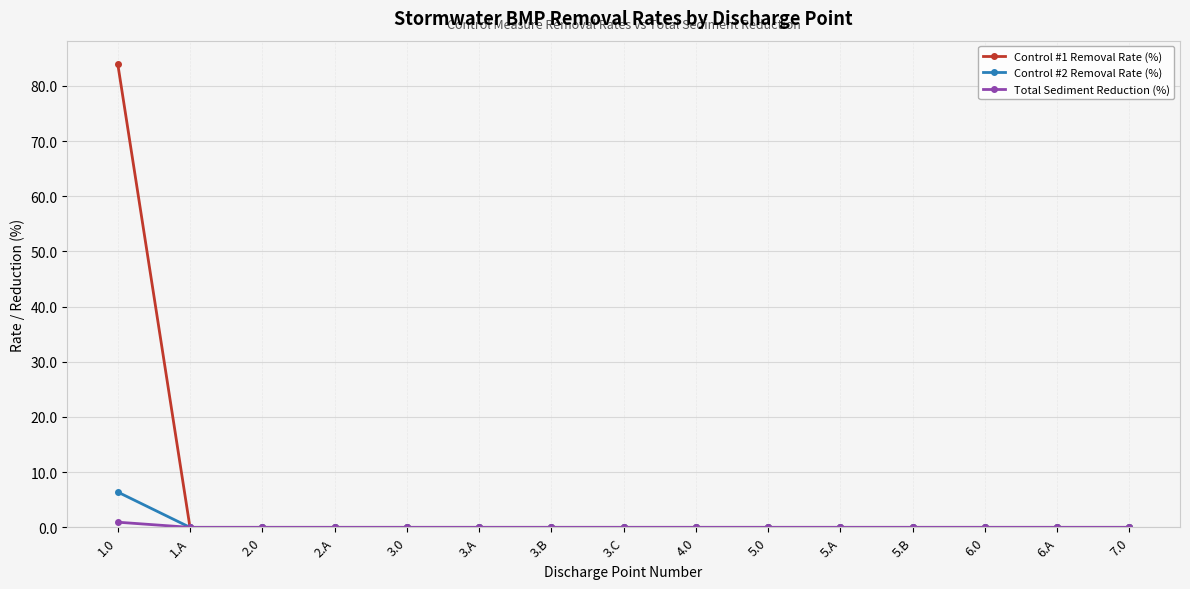

Reading left to right, transcribe all the data shown in this chart.

Control #1 Removal Rate (%): 84.0	0.0	0.0	0.0	0.0	0.0	0.0	0.0	0.0	0.0	0.0	0.0	0.0	0.0	0.0
Control #2 Removal Rate (%): 6.4	0.0	0.0	0.0	0.0	0.0	0.0	0.0	0.0	0.0	0.0	0.0	0.0	0.0	0.0
Total Sediment Reduction (%): 0.9	0.0	0.0	0.0	0.0	0.0	0.0	0.0	0.0	0.0	0.0	0.0	0.0	0.0	0.0